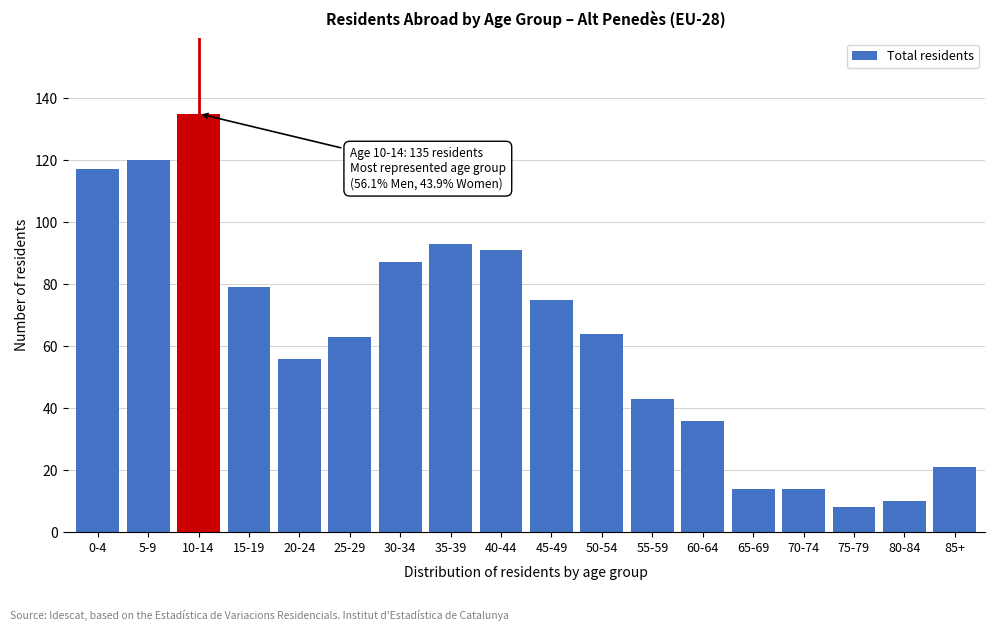

Reading right to left, list all the values displayed in this chart.

21	10	8	14	14	36	43	64	75	91	93	87	63	56	79	135	120	117